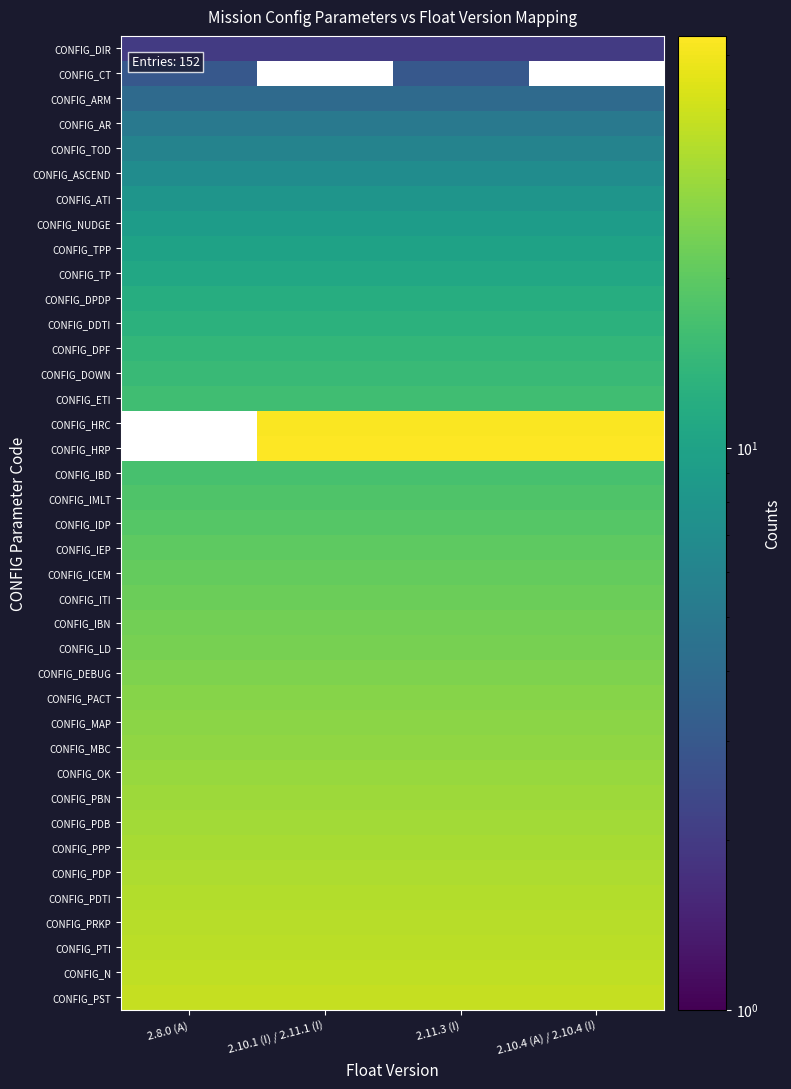

How many data points does each series have?

4